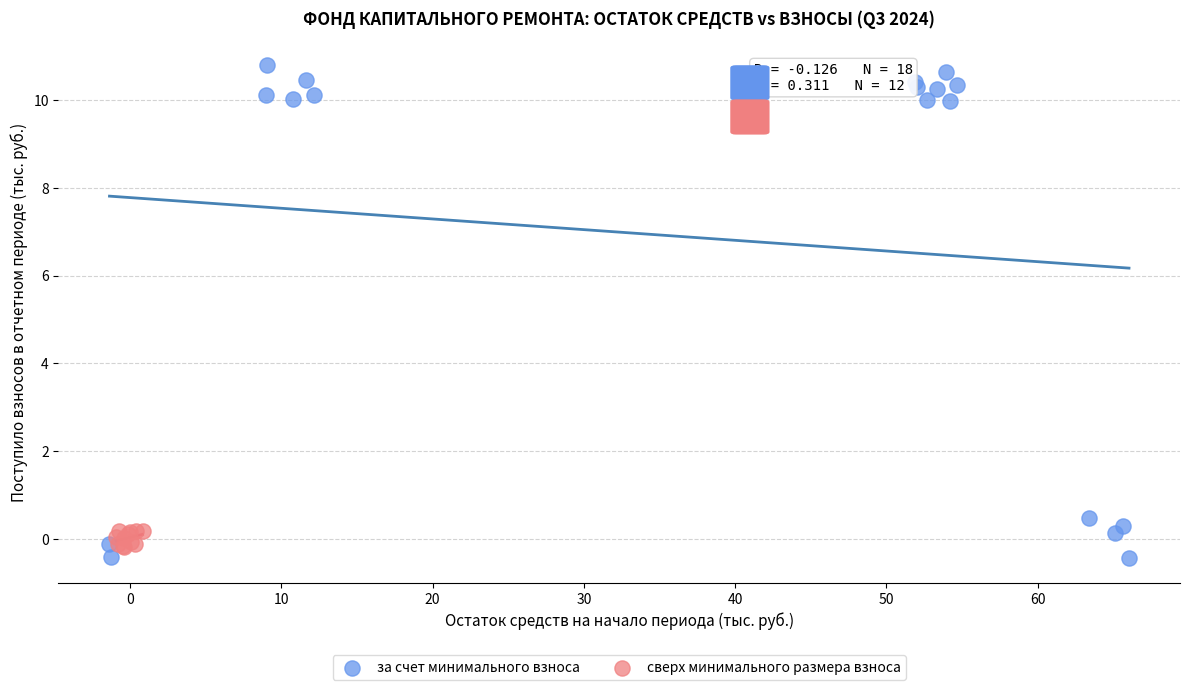

What are all the series names shown in the legend?

за счет минимального взноса, сверх минимального размера взноса